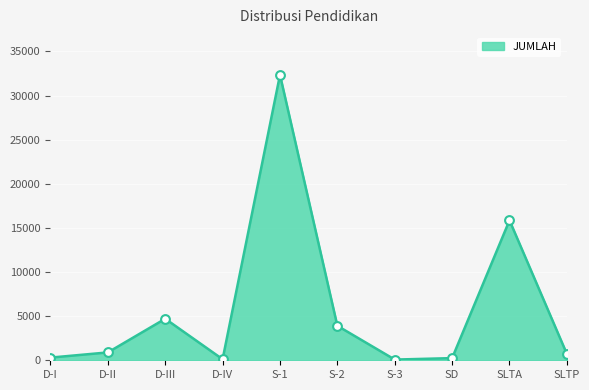

What is the difference between the maximum and minimum values?

32265